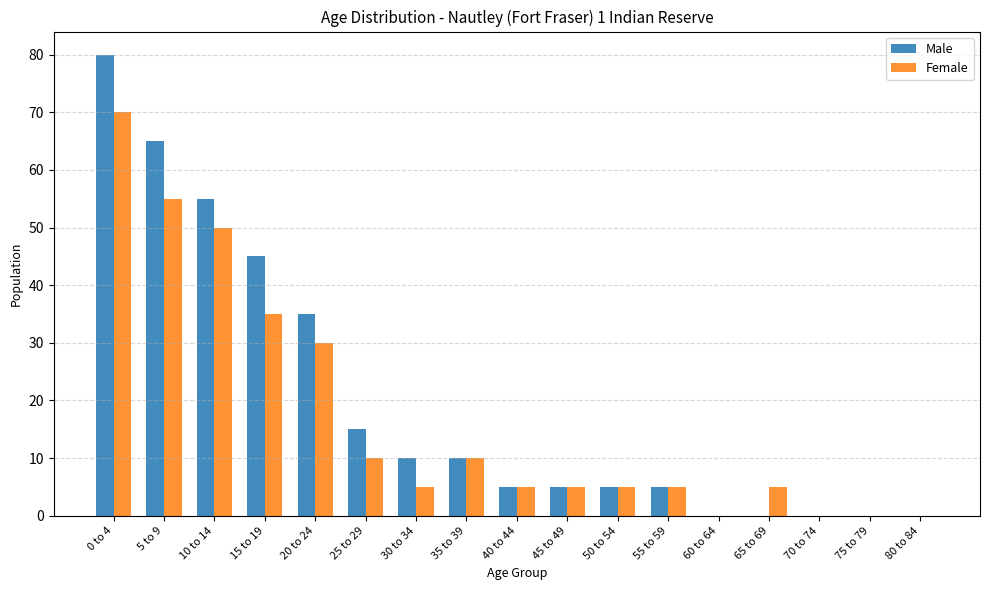

The Female series shows 10 at 35 to 39. True or false?

True